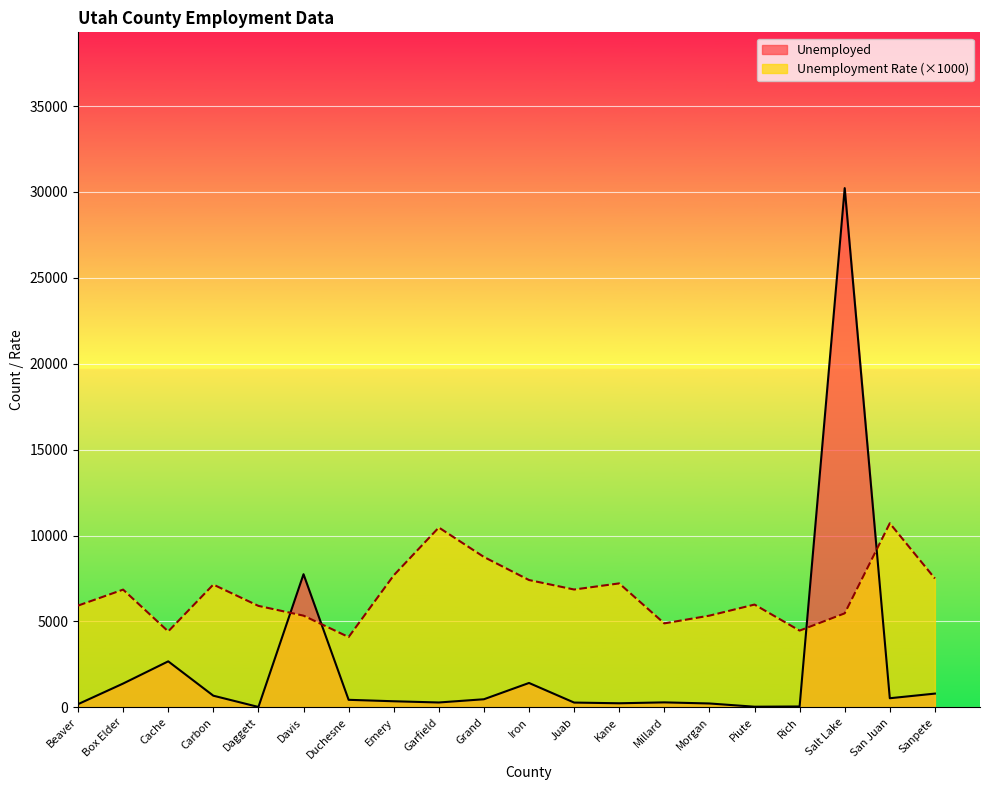

How many lines are shown in the chart?

2